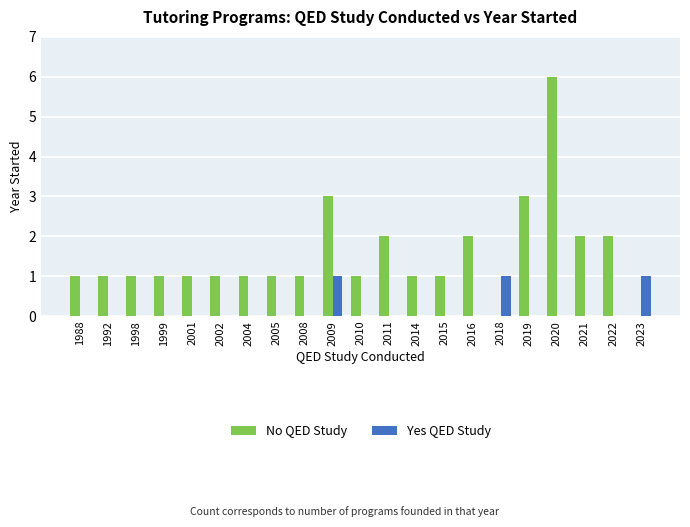

Which category has the highest value across all series?

2020